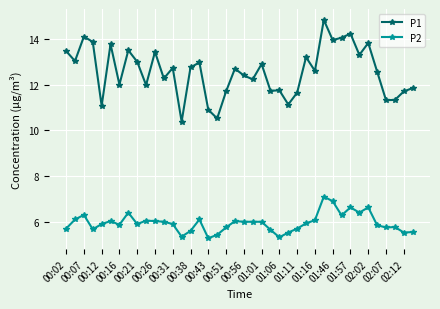

How many lines are shown in the chart?

2